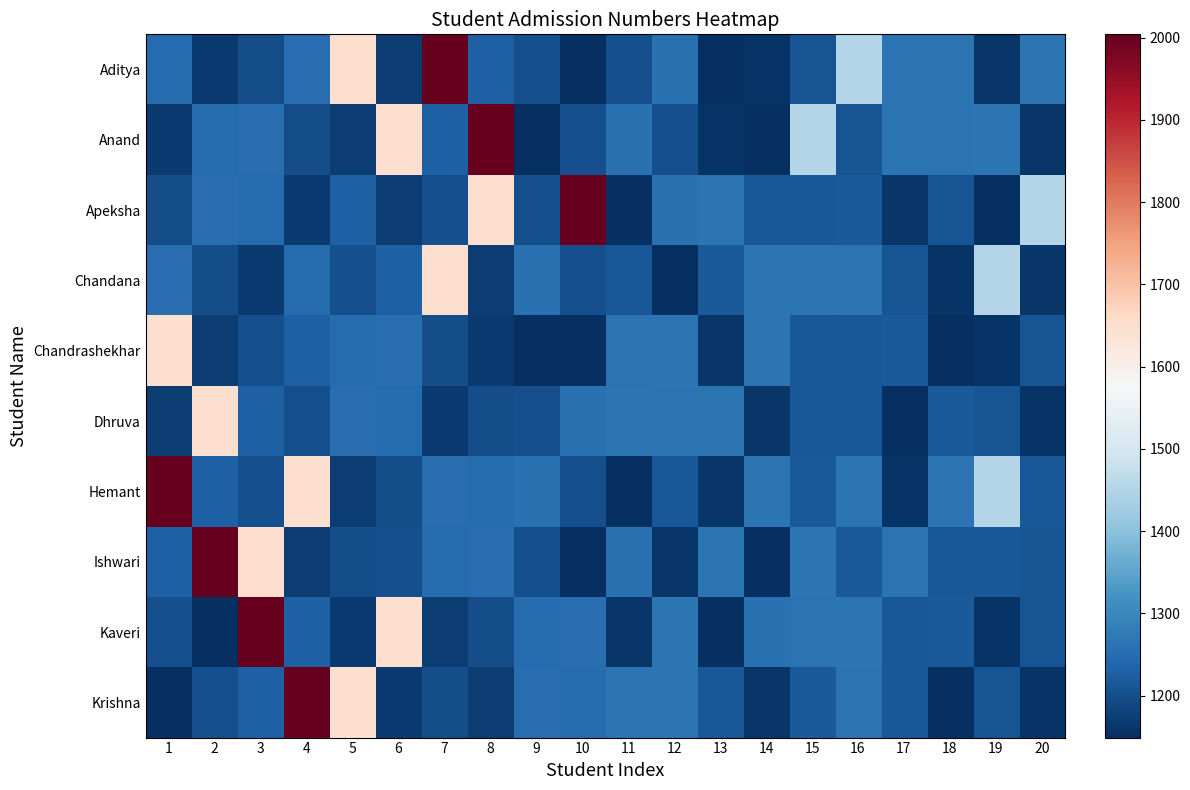

What is the spread (max minus min) of values at 14?

113